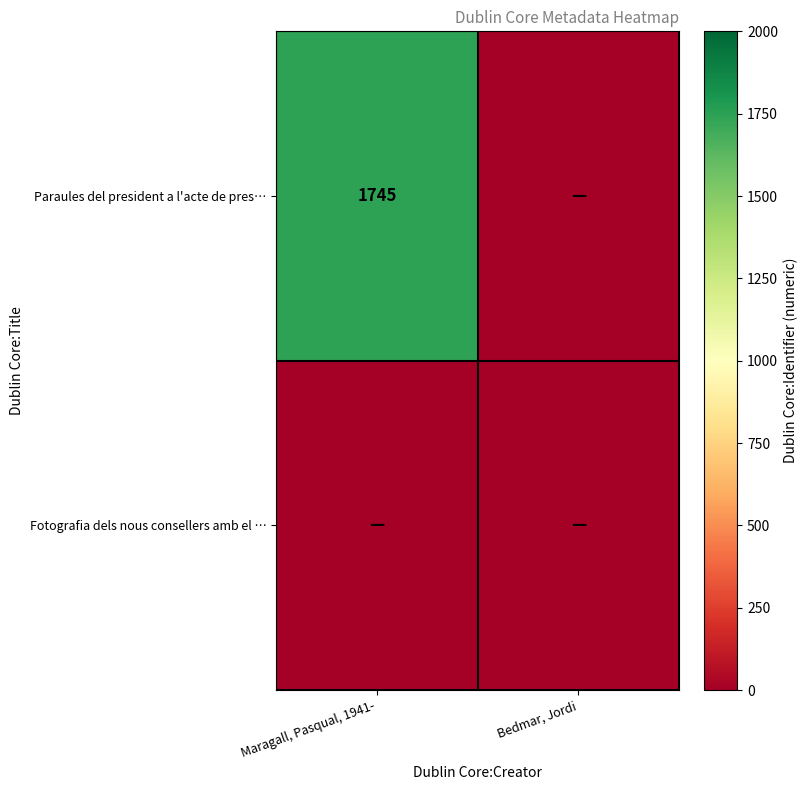

Between Bedmar, Jordi and Maragall, Pasqual, 1941-, which is larger?

Maragall, Pasqual, 1941-